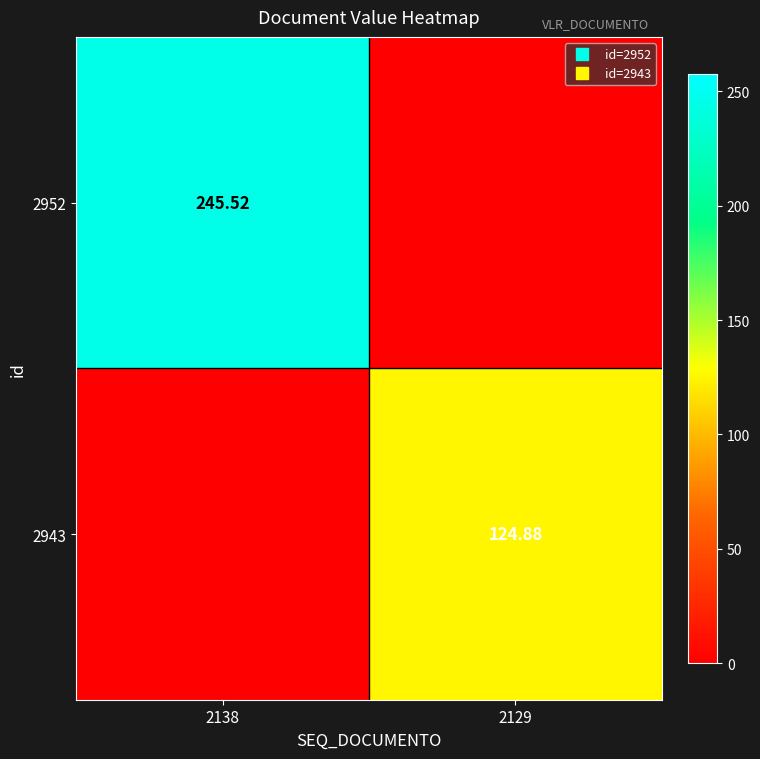

Which series changed the most between 2138 and 2129?

2952